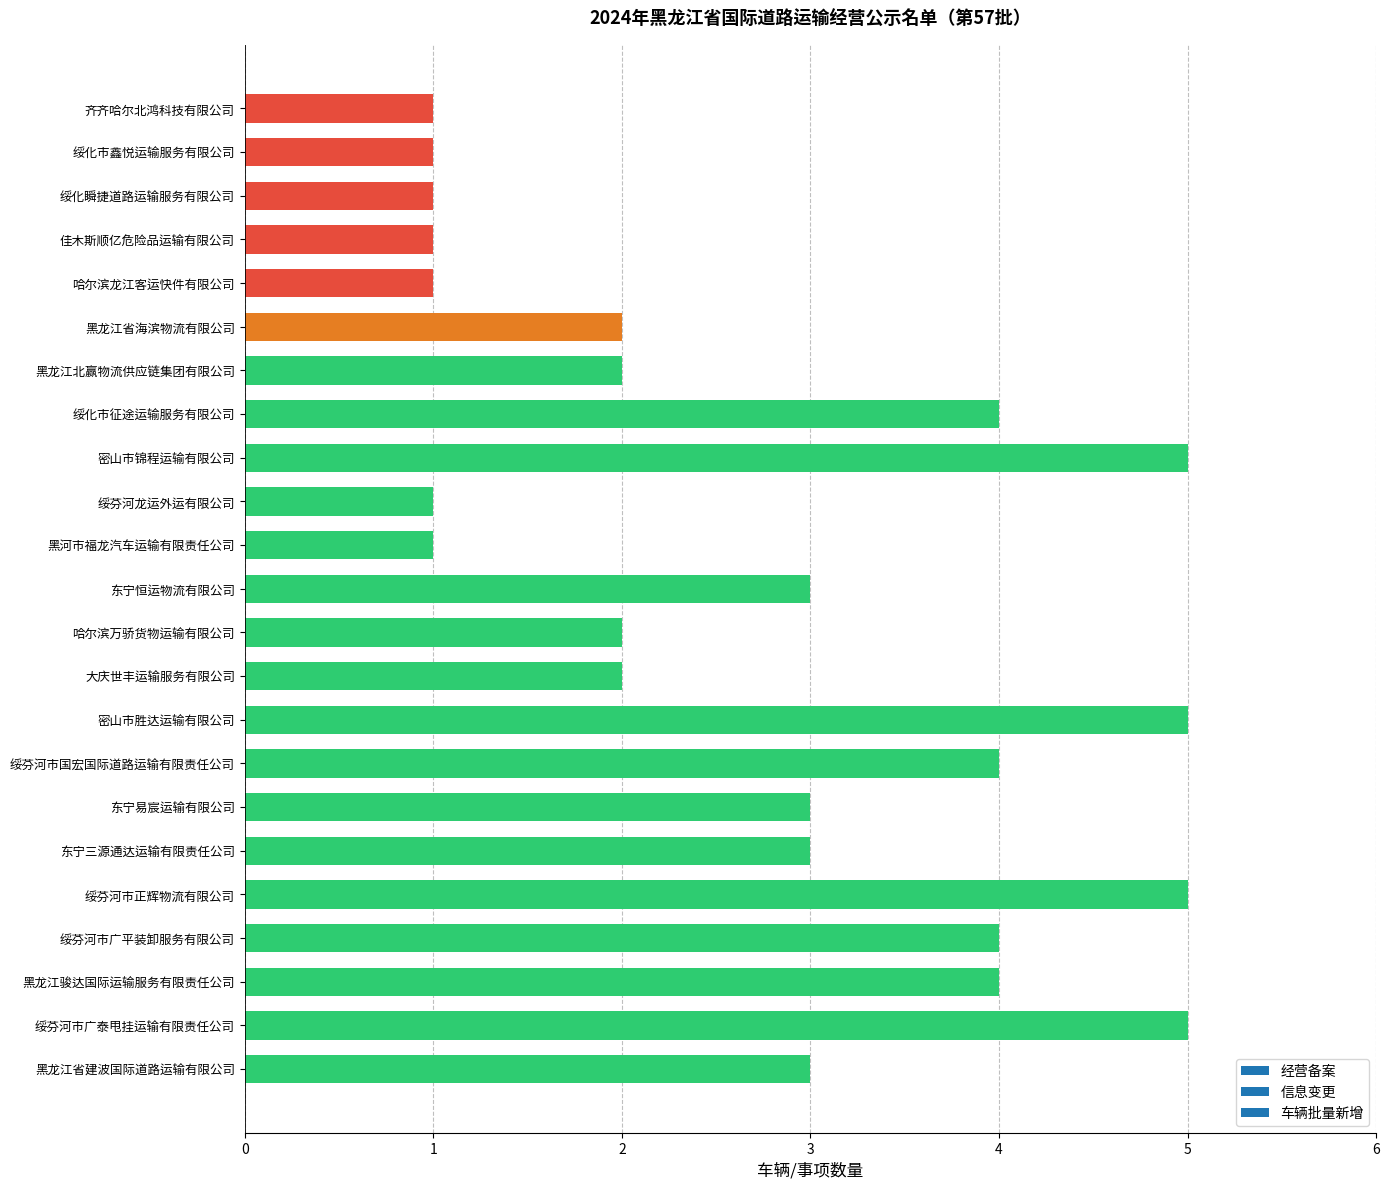

How many bars are there in total?

23